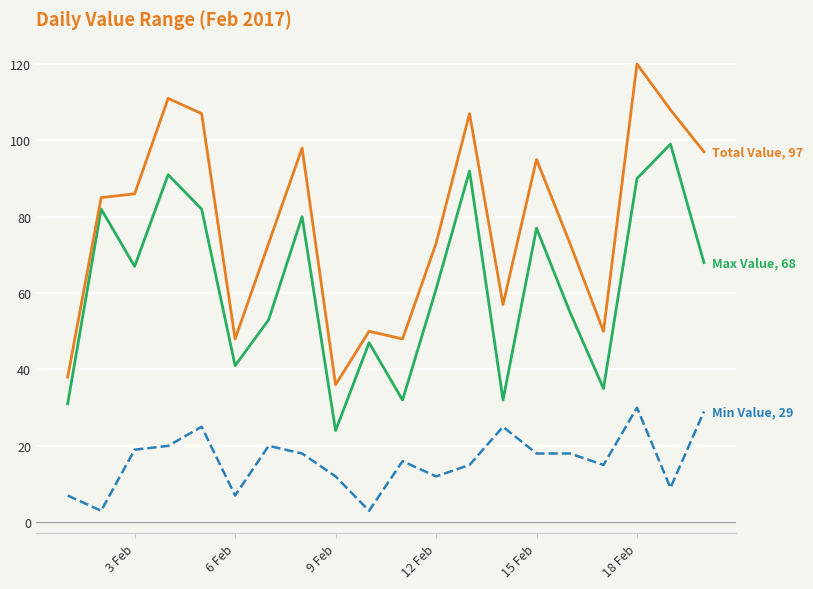

What is the greatest value displayed?

120